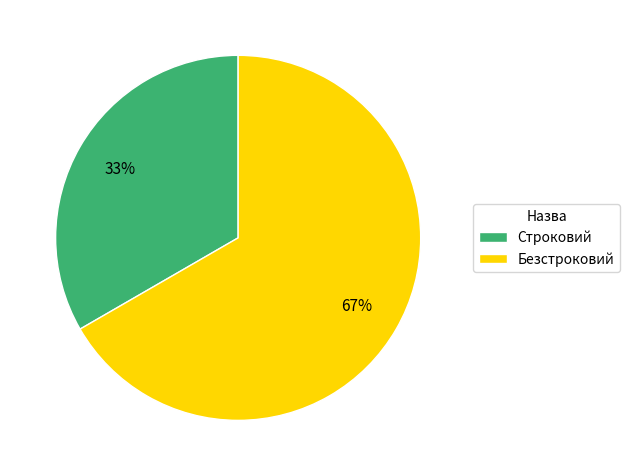

Rank the categories by value from highest to lowest.

Безстроковий, Строковий